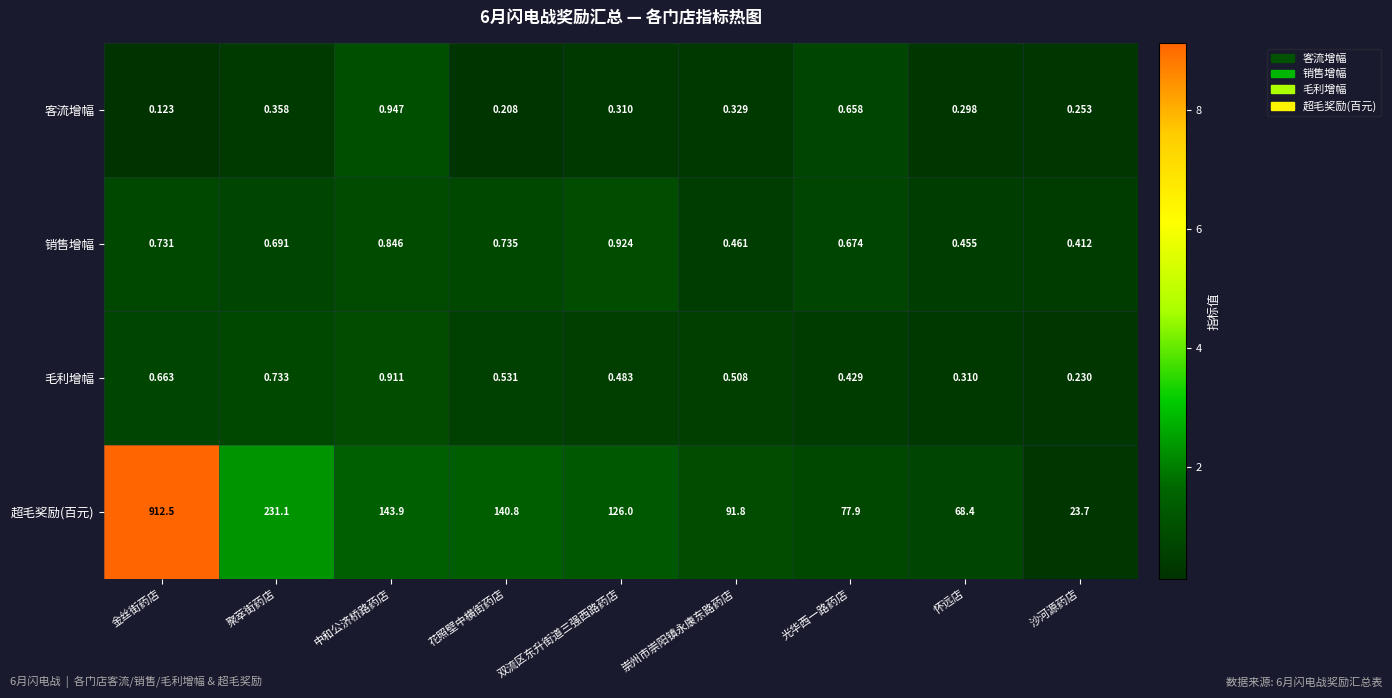

What is the maximum value shown in the chart?

912.5